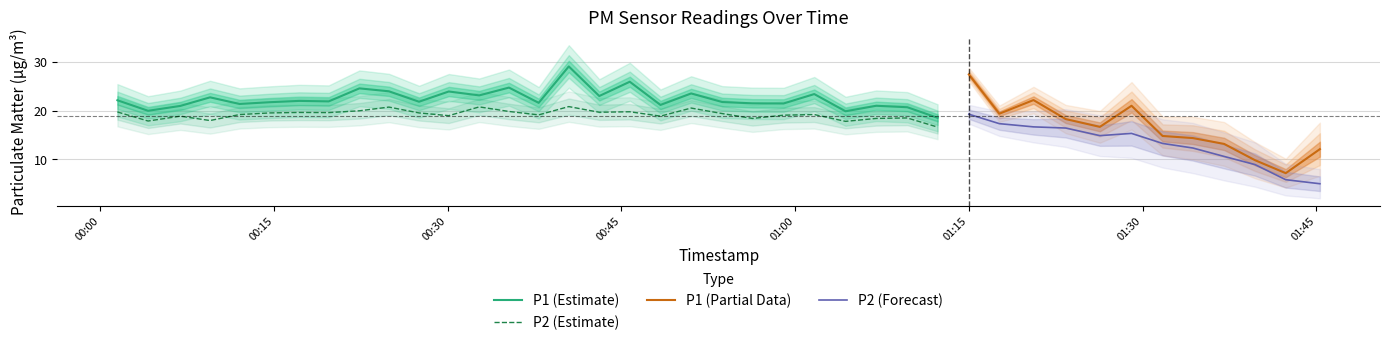

Does the chart have visible grid lines?

Yes